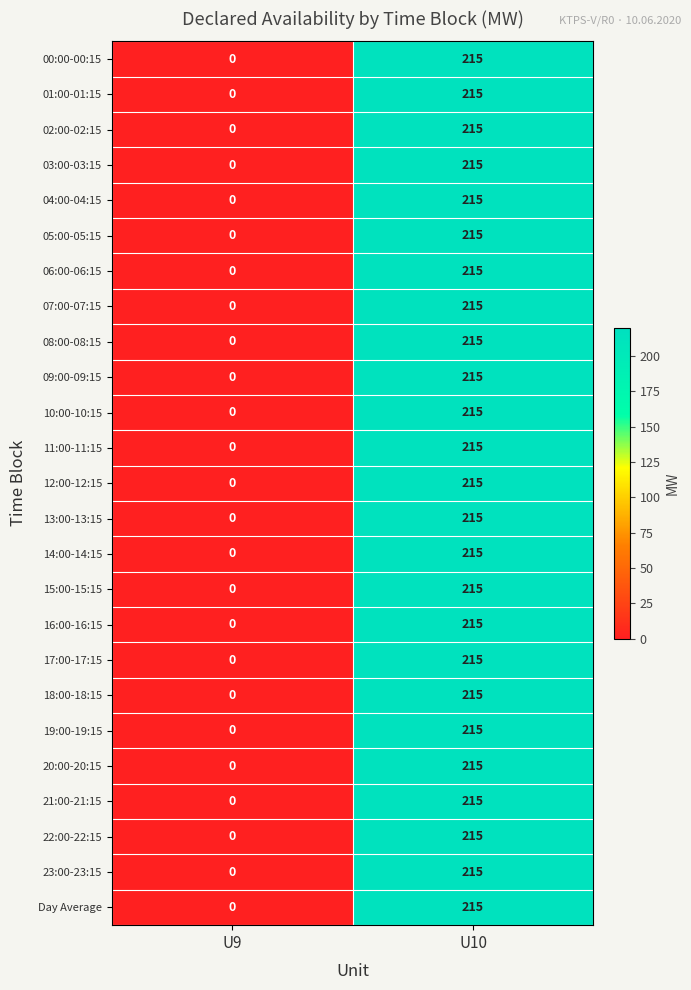

Where is 07:00-07:15 nearest to the value 107?

U9